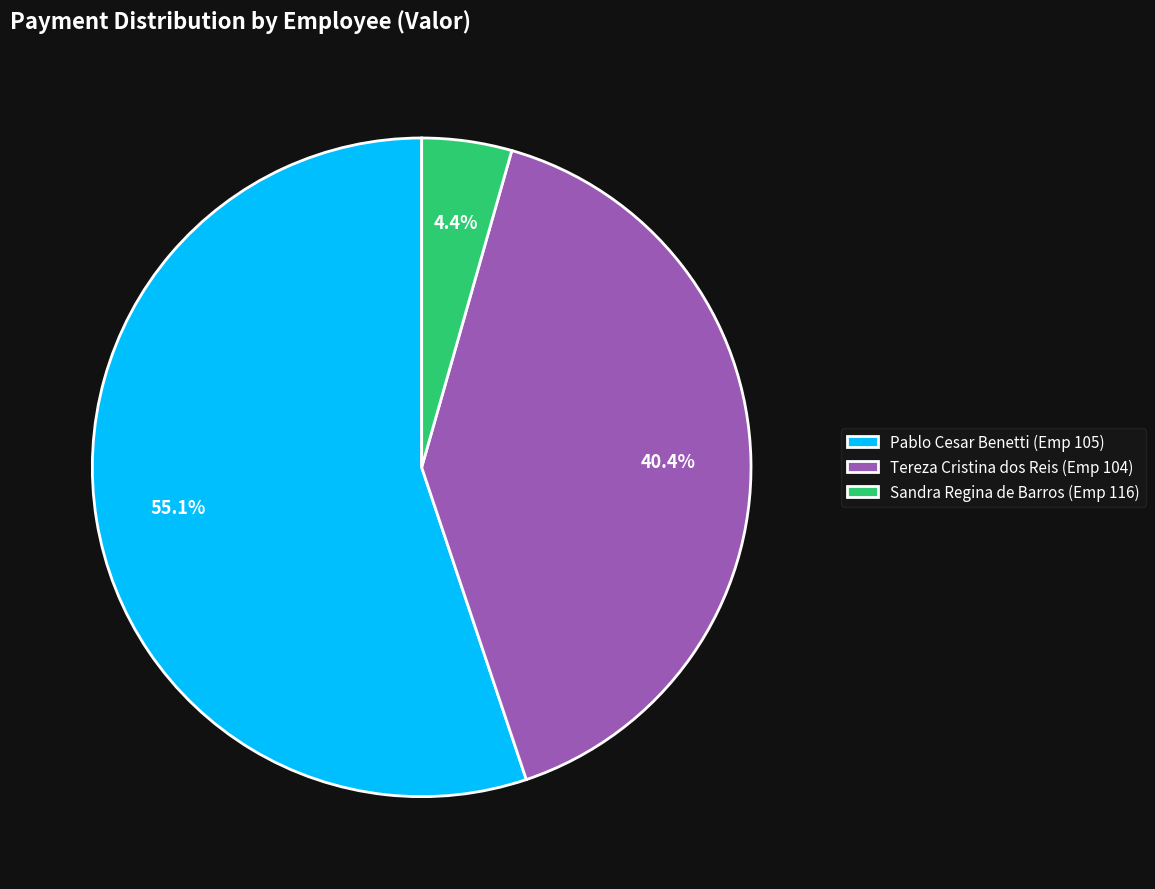

Between Pablo Cesar Benetti (Emp 105) and Sandra Regina de Barros (Emp 116), which is larger?

Pablo Cesar Benetti (Emp 105)